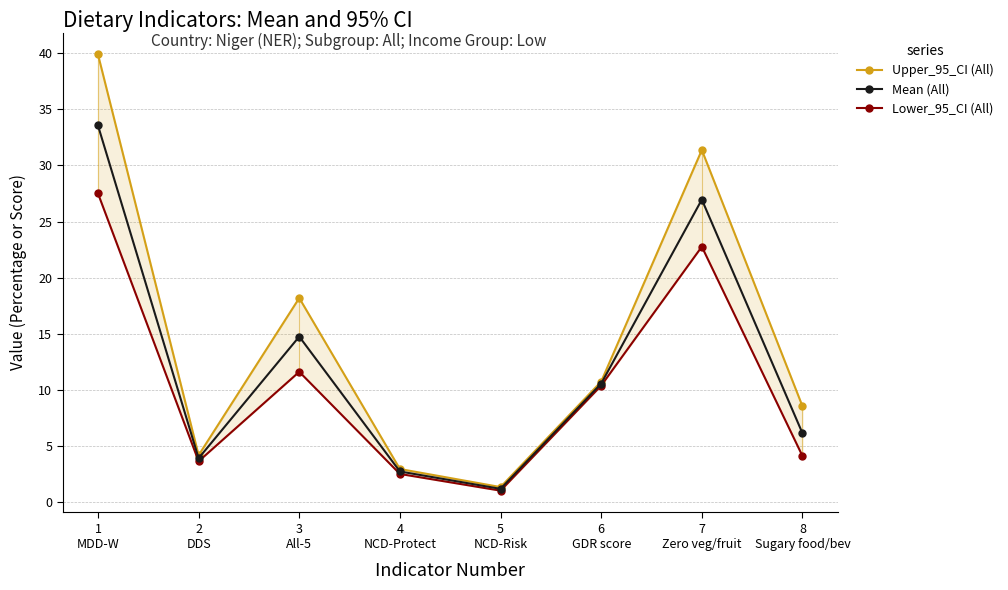

At which label is Mean (All) closest to 17?

3
All-5